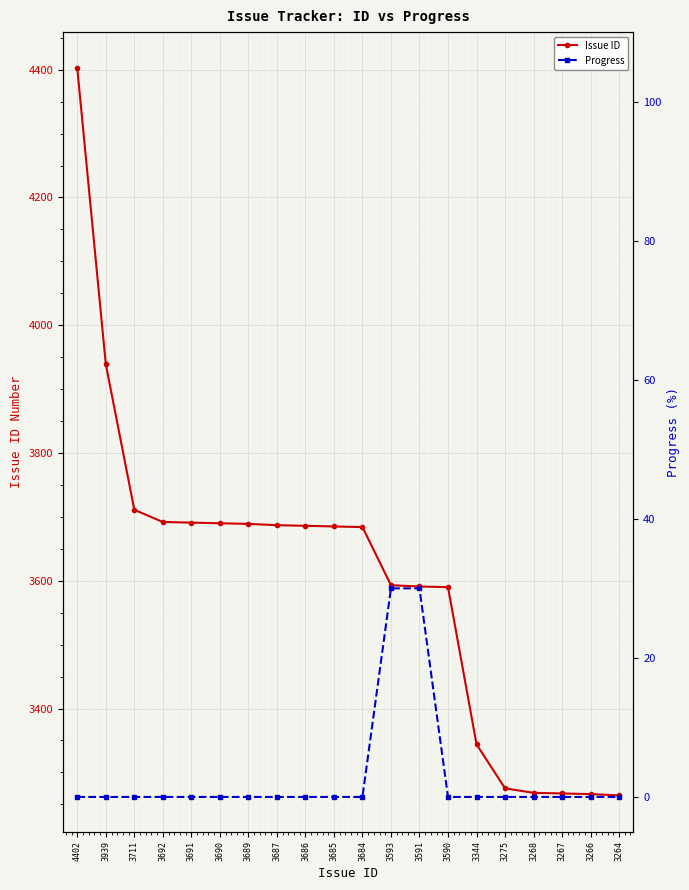

The value of Progress at 3691 is 0. True or false?

True